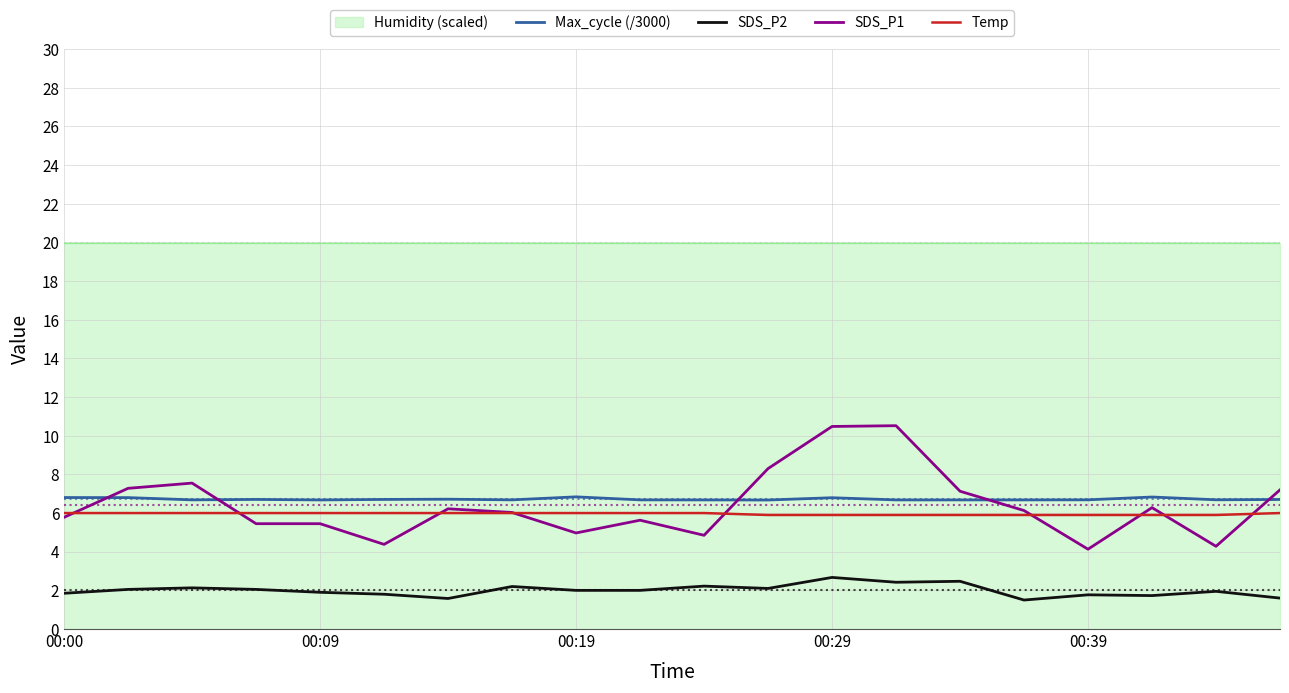

The SDS_P1 series shows 4.1 at 00:39. True or false?

True